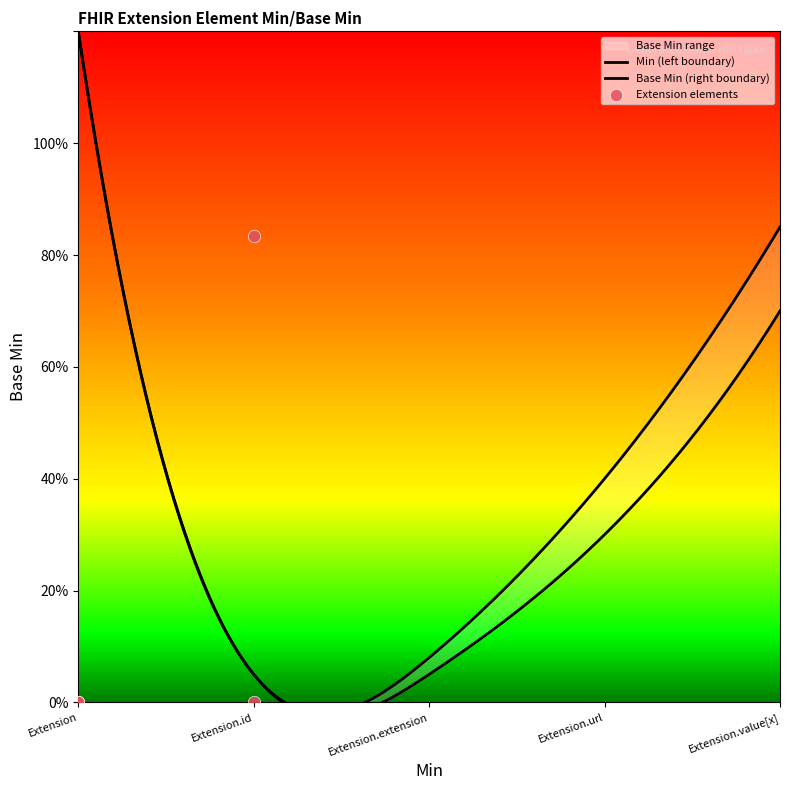

What is the change in value from Extension.url to Extension.value[x]?

-0.8